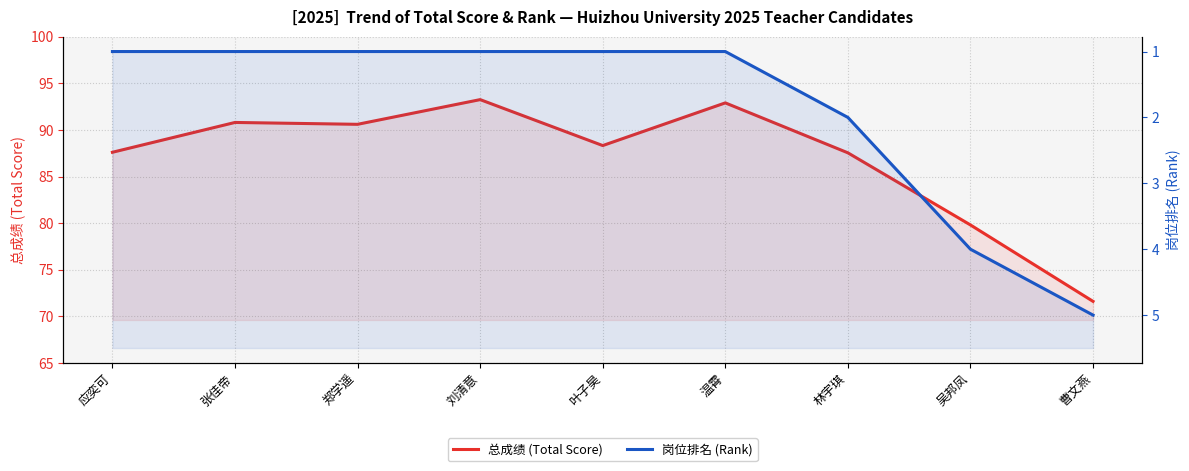

What is the label of the 1st point from the left?

应奕可